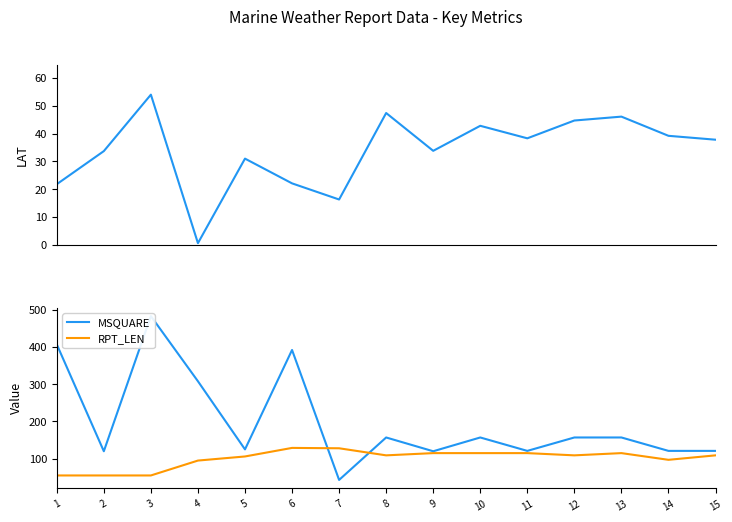

Rank the categories by MSQUARE value from highest to lowest.

3, 1, 6, 4, 8, 10, 12, 13, 5, 11, 14, 15, 2, 9, 7